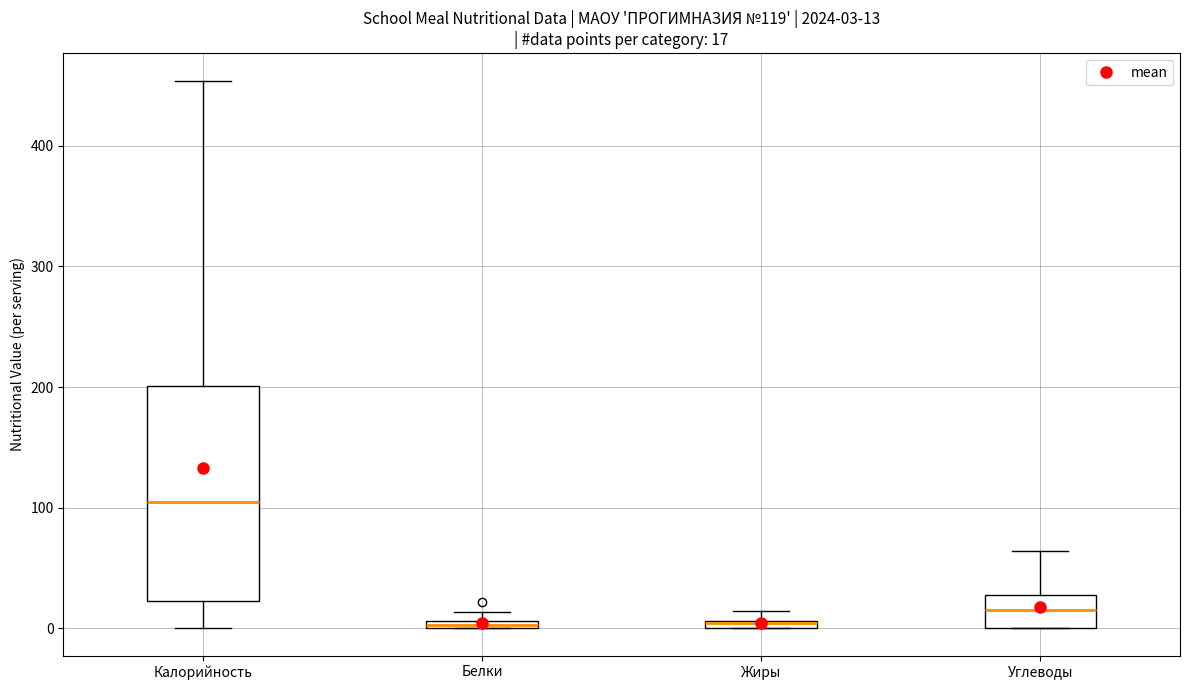

Which box is the tallest, from its lower edge to its upper edge?

Калорийность